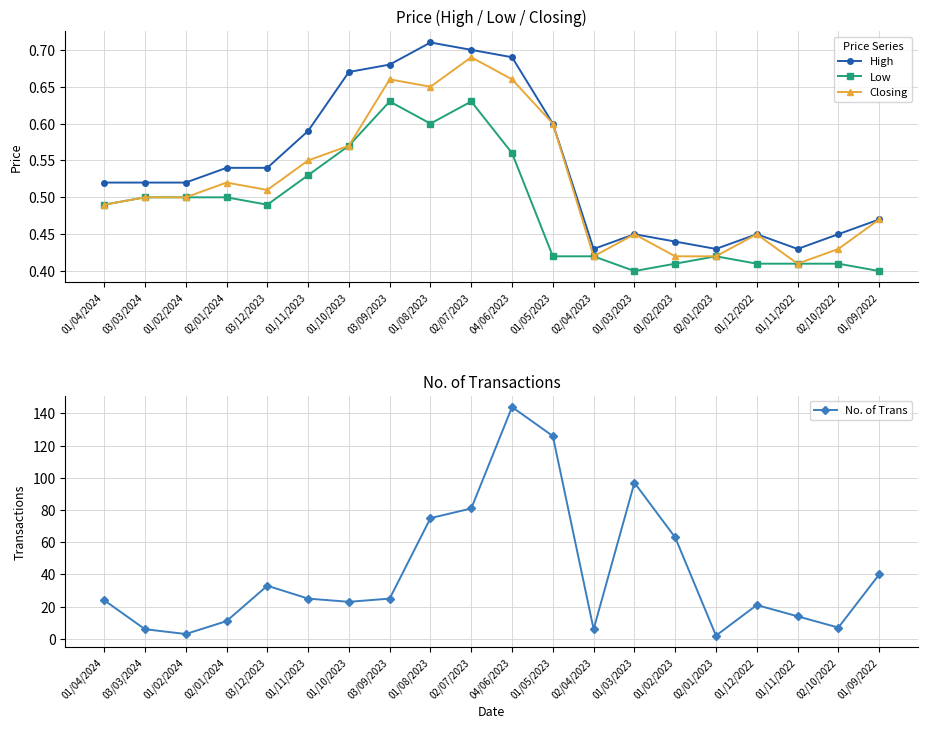

Rank the series by their maximum value, from lowest to highest.

Low, Closing, High, No. of Trans